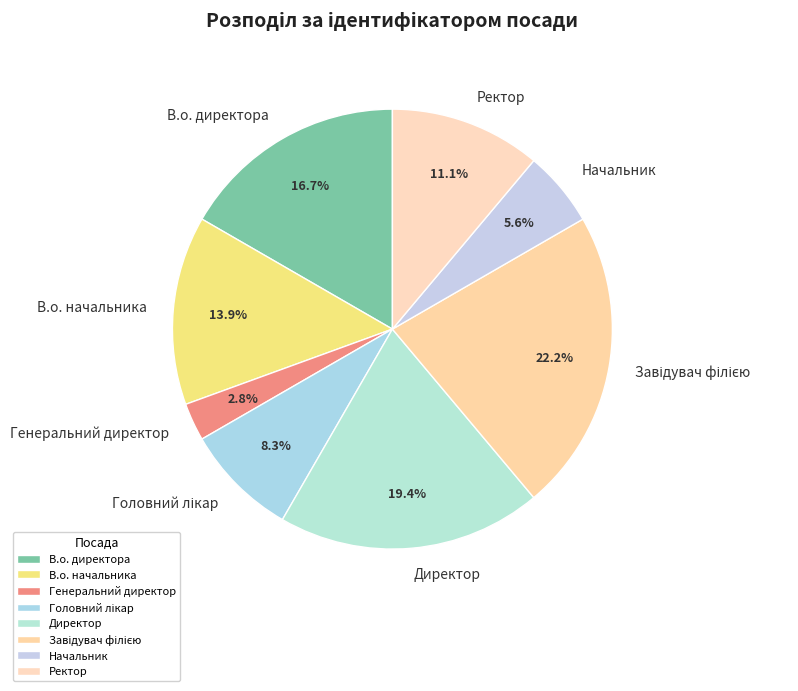

Combined, do В.о. начальника and Ректор account for over 50%?

No